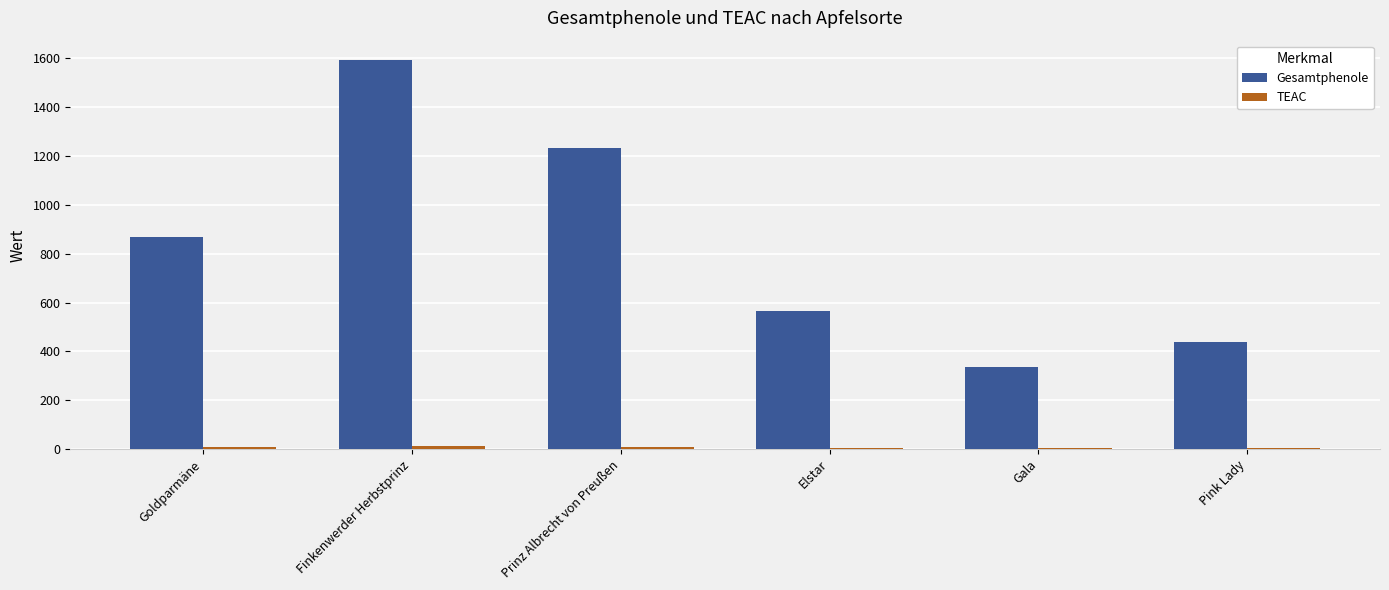

Are the bars horizontal?

No